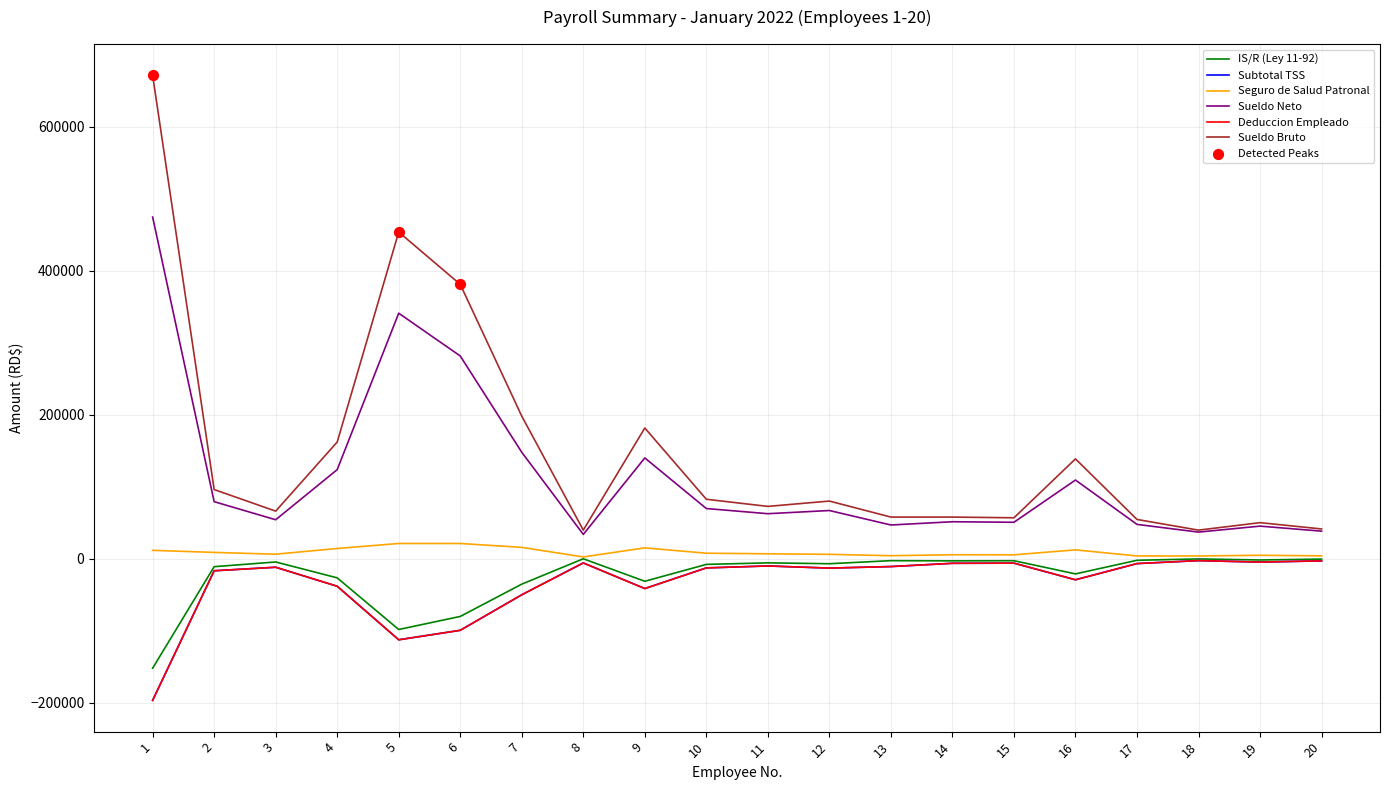

At which category is the sum across all series the highest?

1